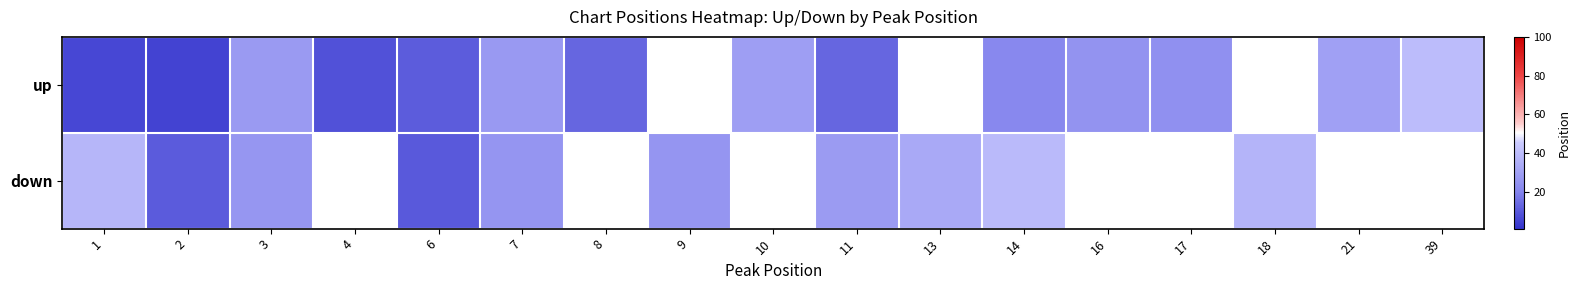

What is the difference between the down values at 18 and 1?

1.0